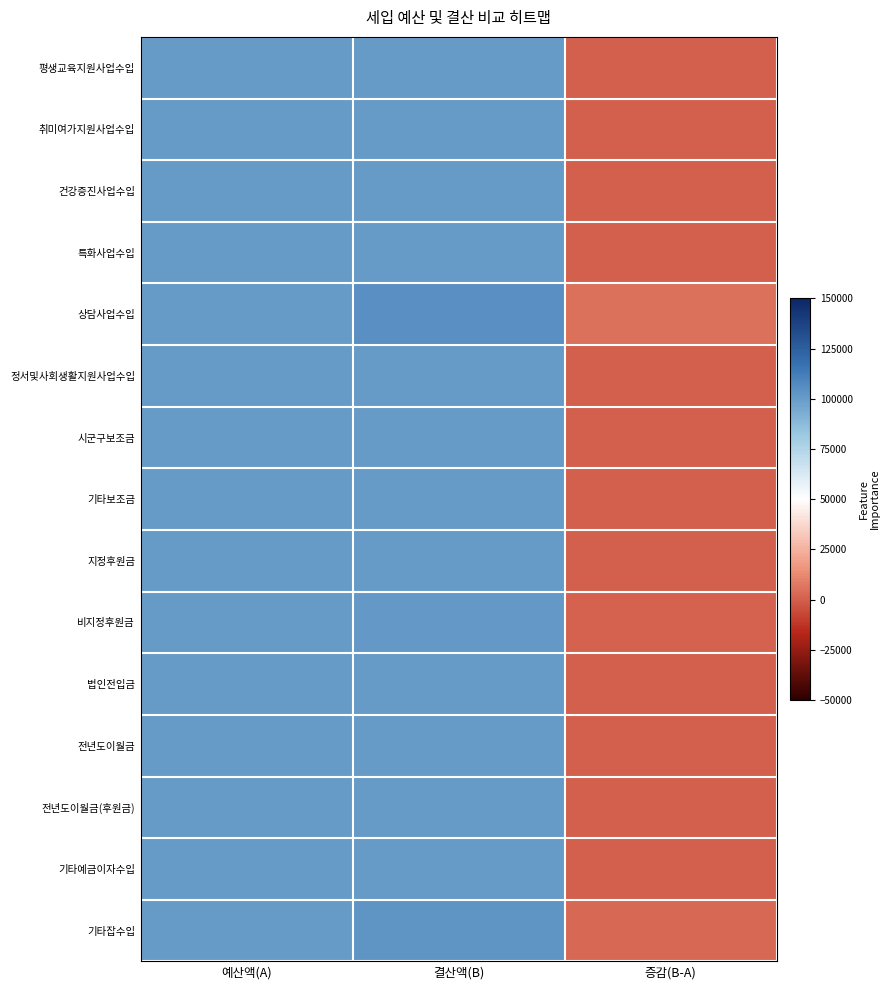

Count the number of data series in this chart.

15